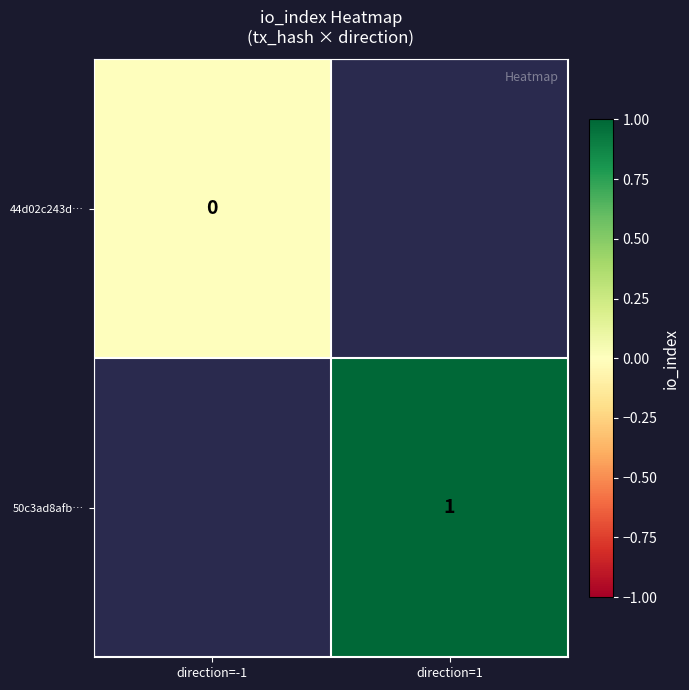

What is the maximum value shown in the chart?

1.0